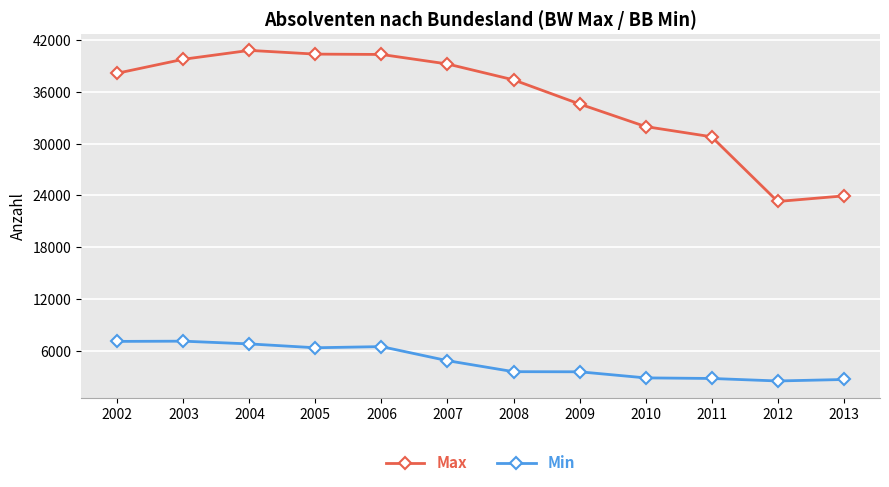

The value of Min at 2009 is 5801. True or false?

False